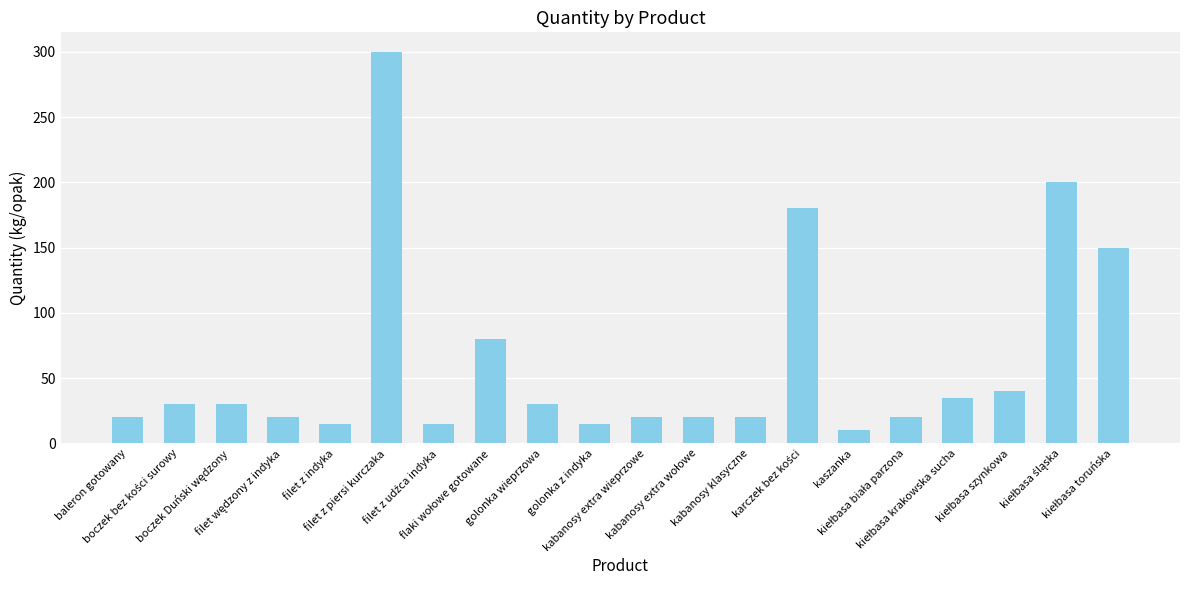

What is the sum of all values?

1250